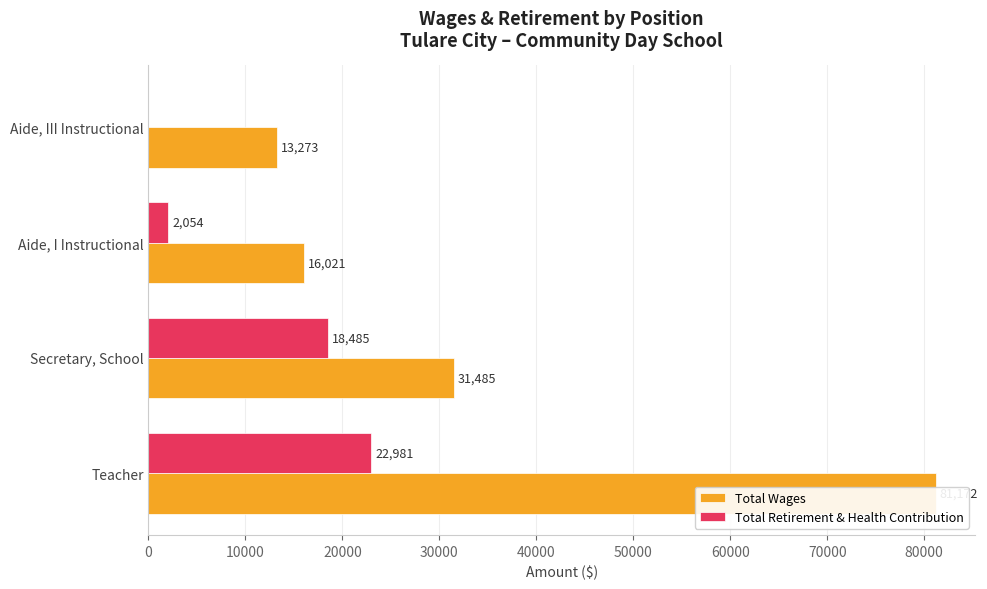

Is it true that Total Wages equals 116034 at Teacher?

False